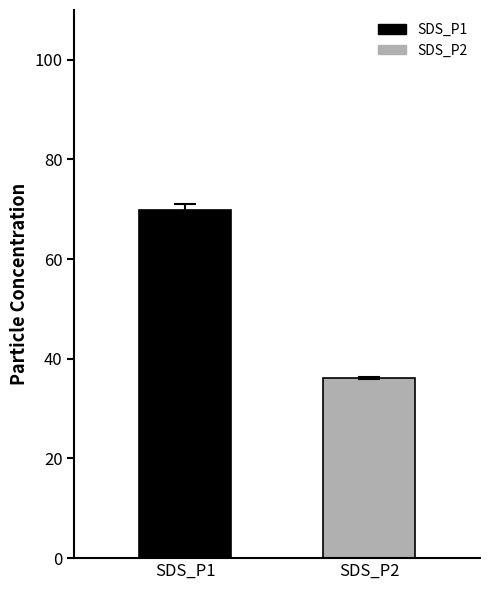

Reading left to right, transcribe all the data shown in this chart.

SDS_P1=69.9	SDS_P2=36.2